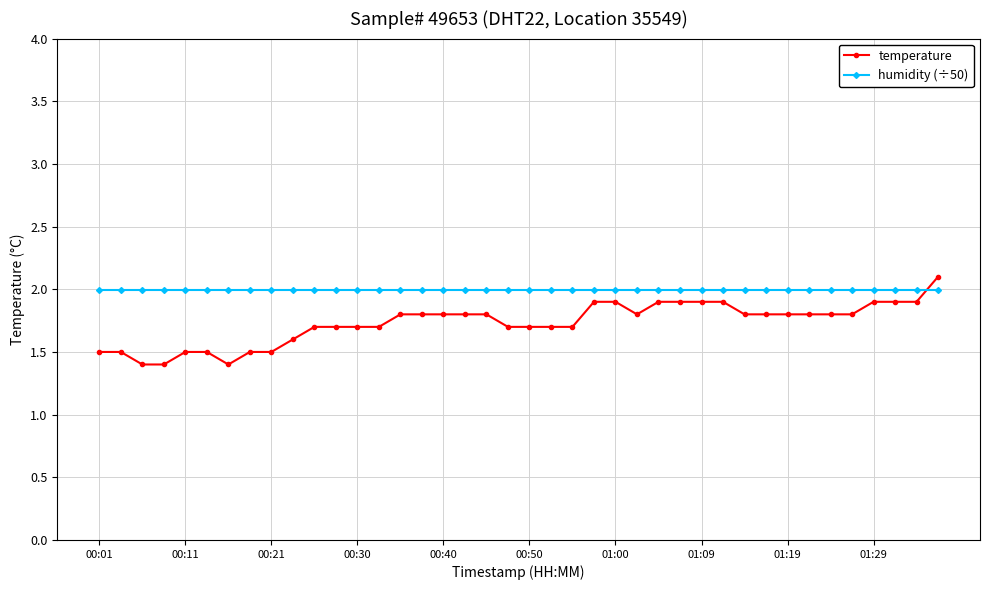

How many lines are shown in the chart?

2